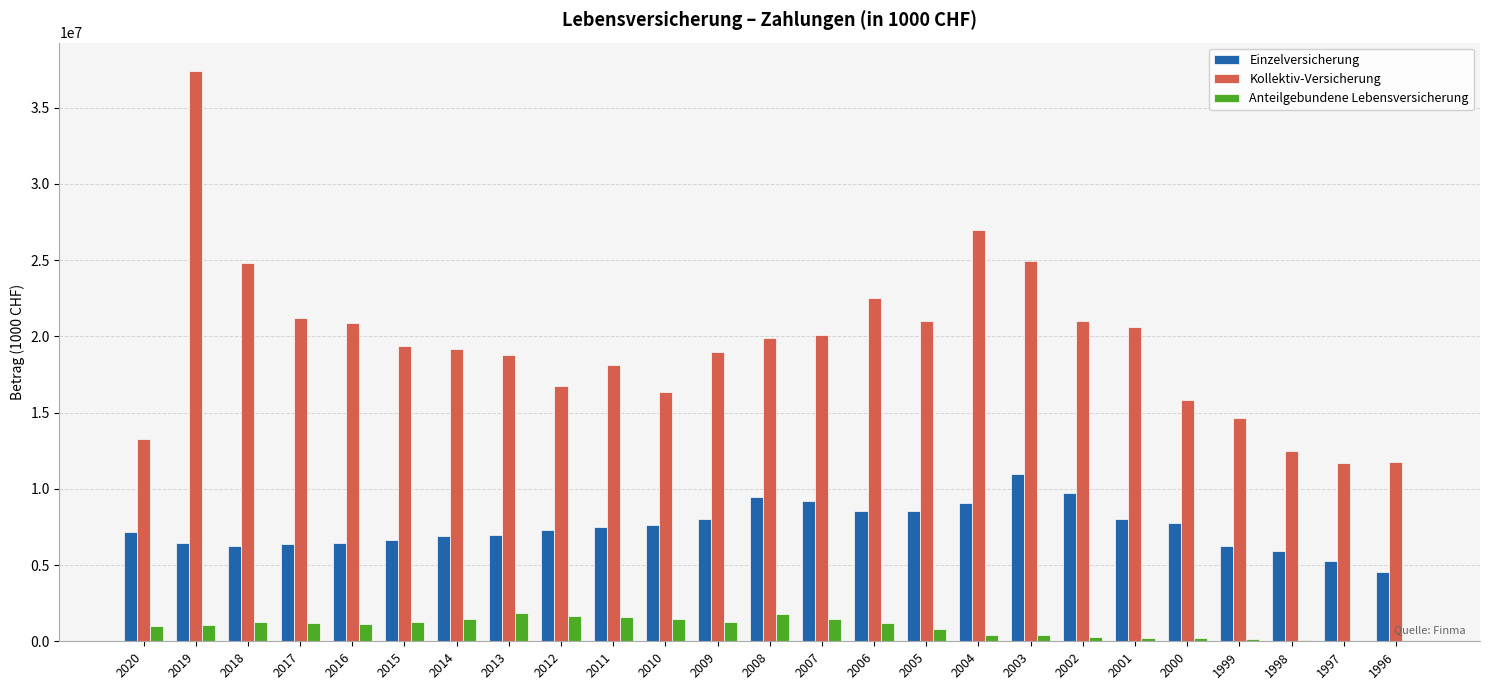

What is the approximate value of Kollektiv-Versicherung at 2011?

18131935.0